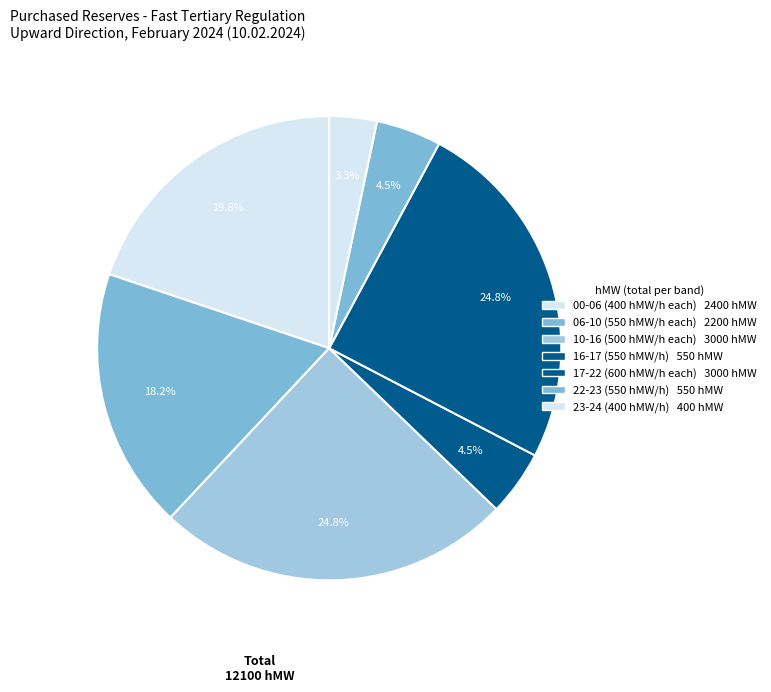

Count the number of slices in the pie.

7